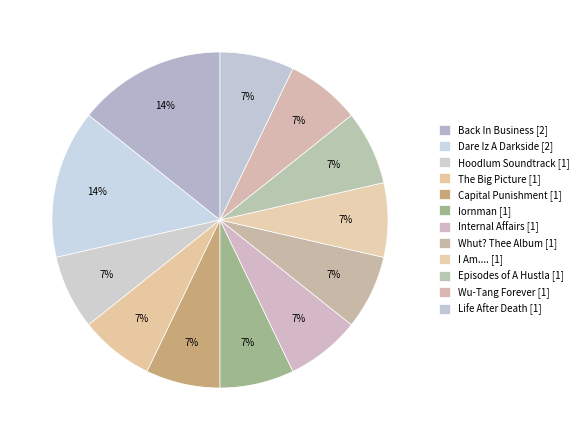

Rank the categories by value from lowest to highest.

Hoodlum Soundtrack, The Big Picture, Capital Punishment, Iornman, Internal Affairs, Whut? Thee Album, I Am...., Episodes of A Hustla, Wu-Tang Forever, Life After Death, Back In Business, Dare Iz A Darkside